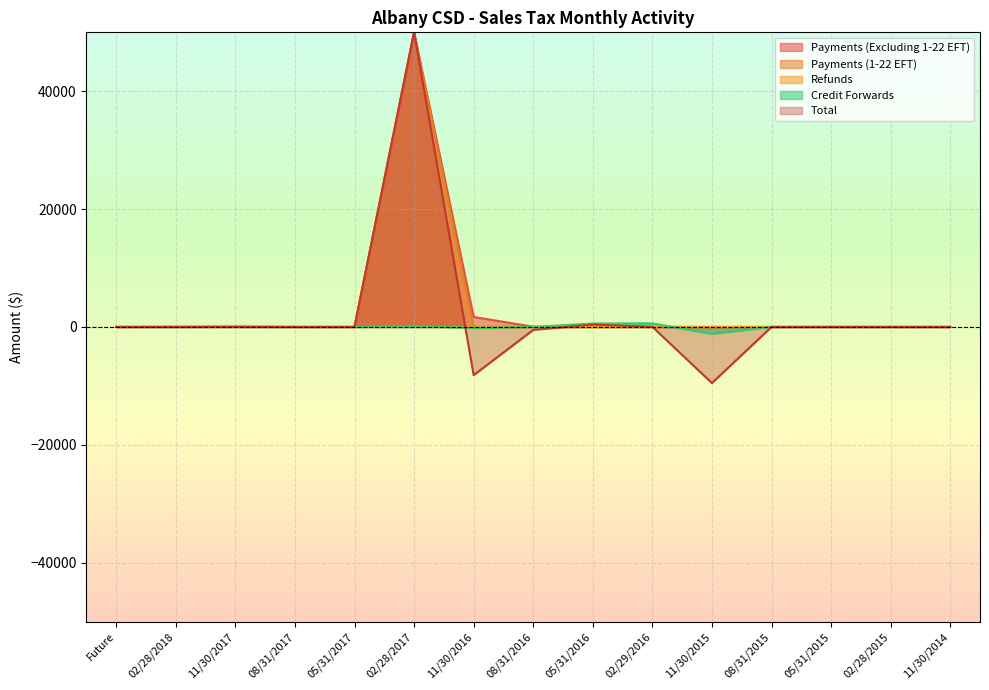

How many series are shown in this chart?

5